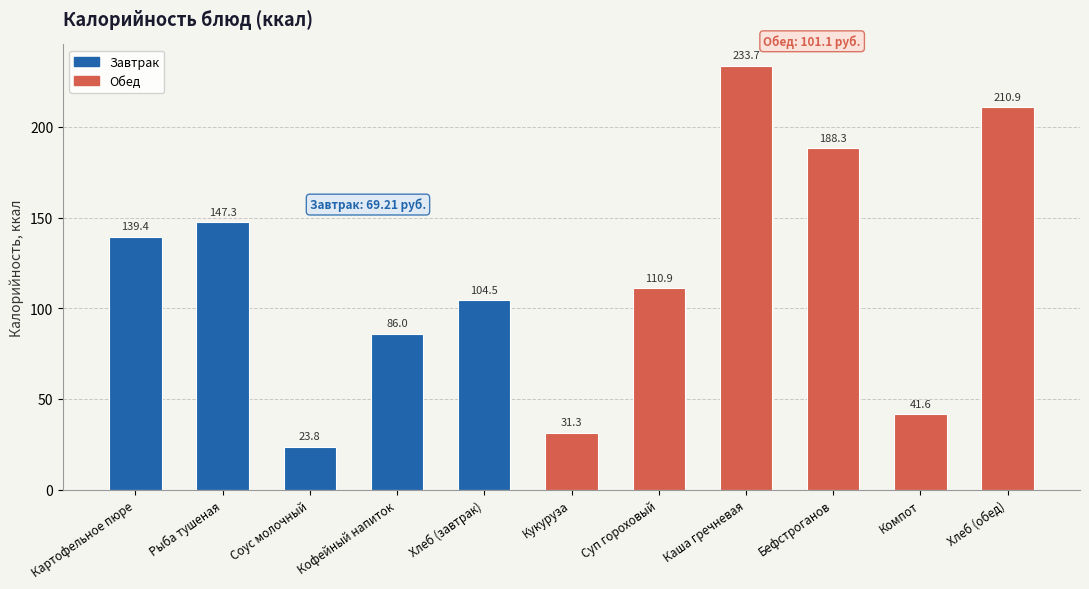

Does the chart contain stacked bars?

No